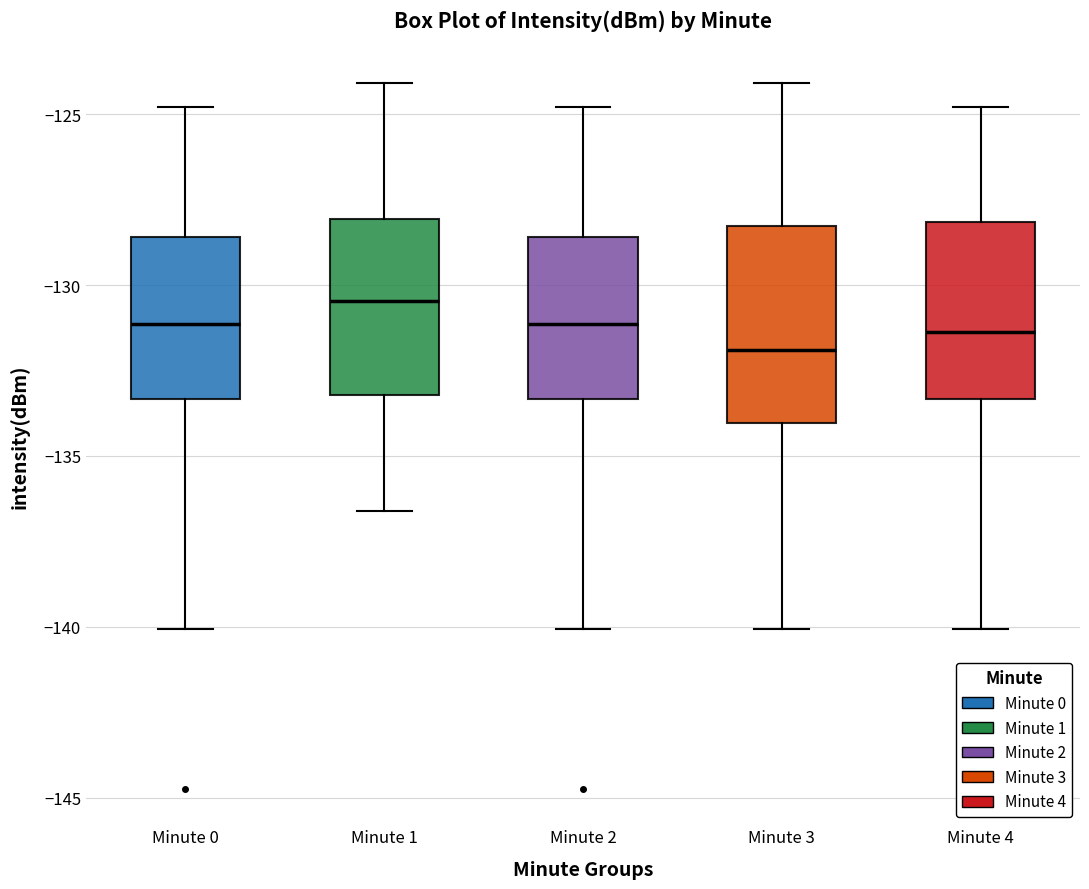

Reading left to right, read every box against the y-axis: the position of its median line, the range the box covers, and the ends of its whiskers. The values are not printed on the chart, so give them approximately, as read against the axis.

Minute 0: median -131.0, box -133.5 to -128.5, whiskers -140.0 to -125.0
Minute 1: median -130.5, box -133.0 to -128.0, whiskers -136.5 to -124.0
Minute 2: median -131.0, box -133.5 to -128.5, whiskers -140.0 to -125.0
Minute 3: median -132.0, box -134.0 to -128.5, whiskers -140.0 to -124.0
Minute 4: median -131.5, box -133.5 to -128.0, whiskers -140.0 to -125.0